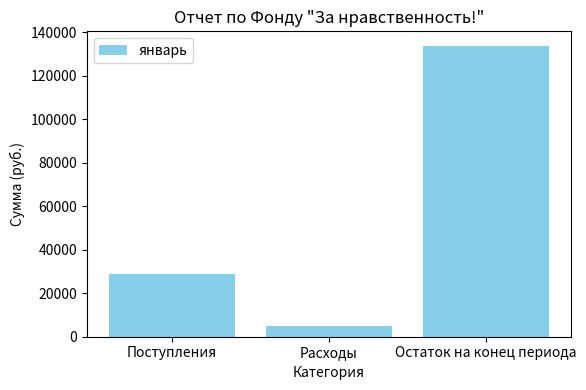

Is it true that the value at Остаток на конец периода is 133714.6?

True